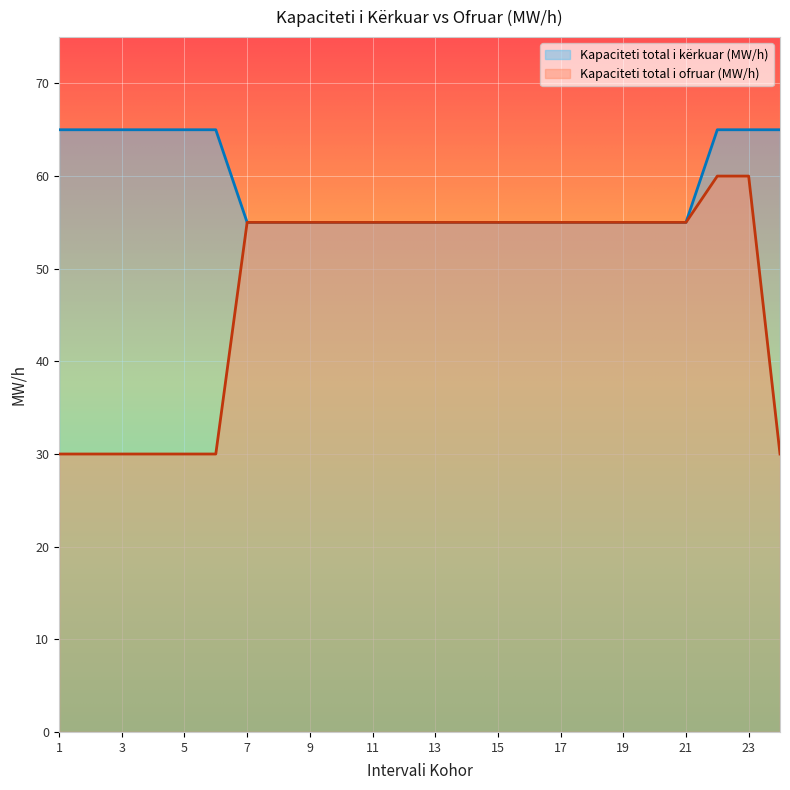

How many Kapaciteti total i kërkuar (MW/h) values are between 55 and 65?

24